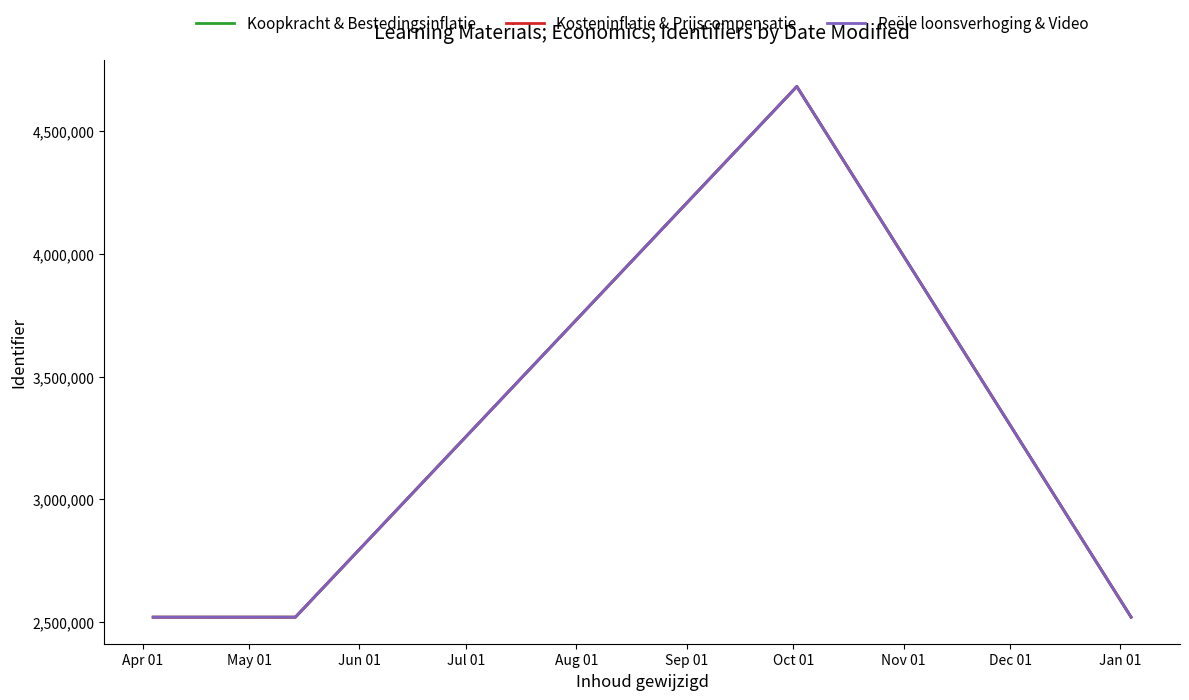

True or false: Kosteninflatie & Prijscompensatie and Koopkracht & Bestedingsinflatie cross at least once.

False